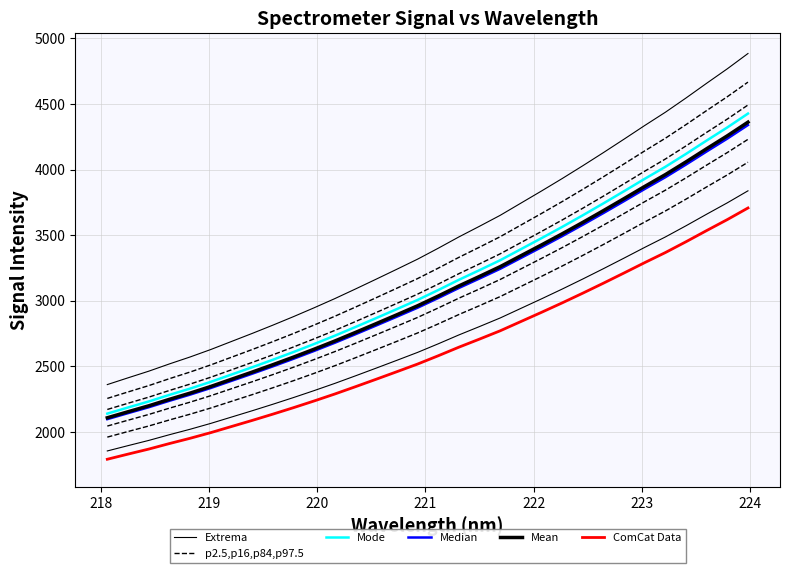

True or false: ComCat Data and Extrema cross at least once.

False